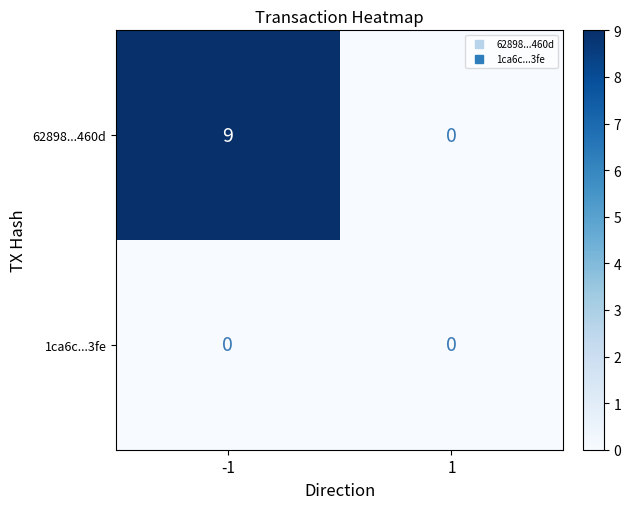

What is the maximum value shown in the chart?

9